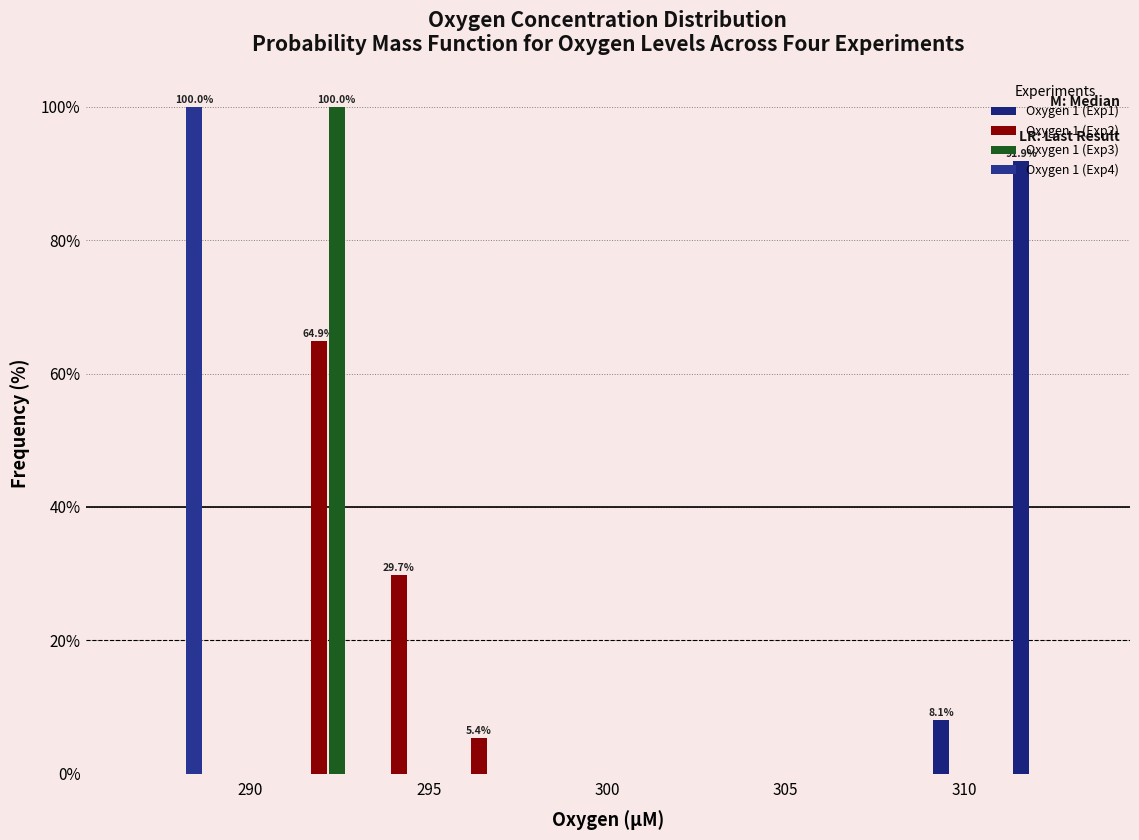

In the Oxygen 1 (Exp1) series, which range on the x-axis has the tallest bar?

311.0 to 313.5